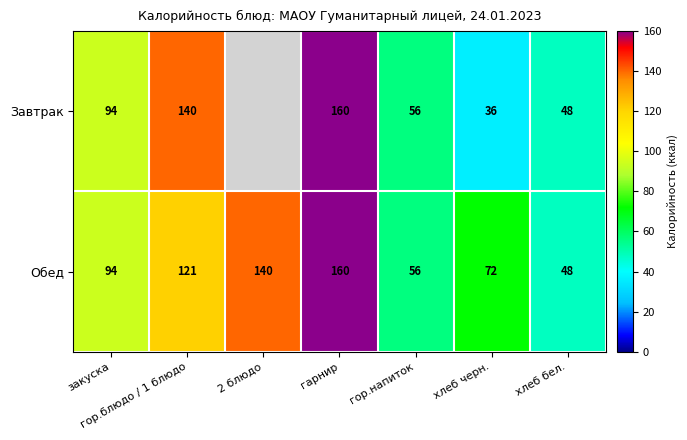

What is the total value across all series at гор.блюдо / 1 блюдо?

261